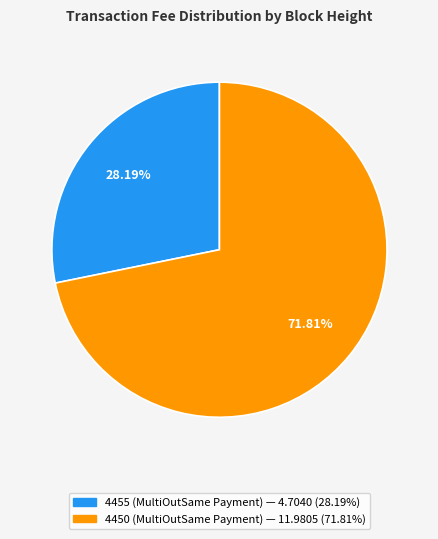

Is there any slice that represents more than half of the pie?

Yes